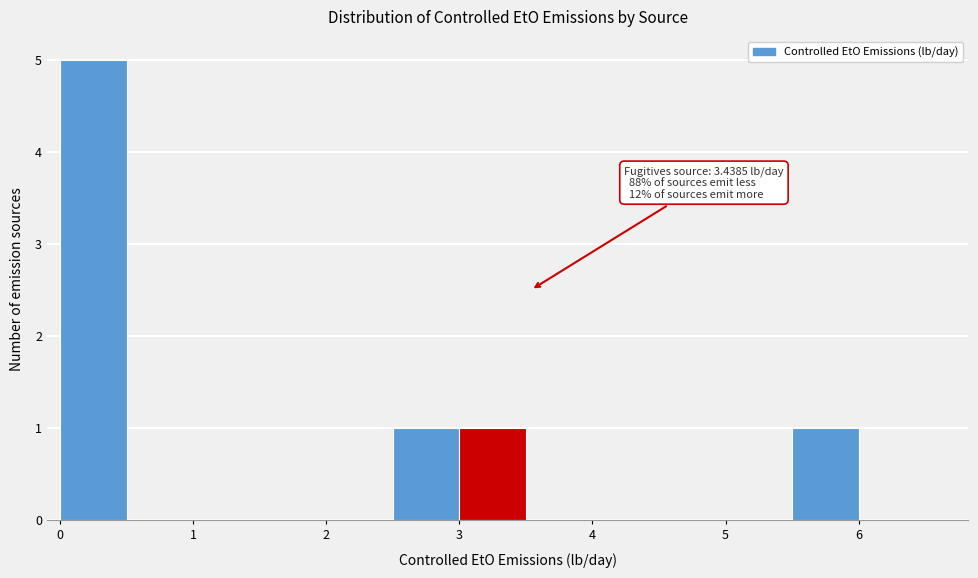

Which range on the x-axis has the tallest bar?

0.0 to 0.5